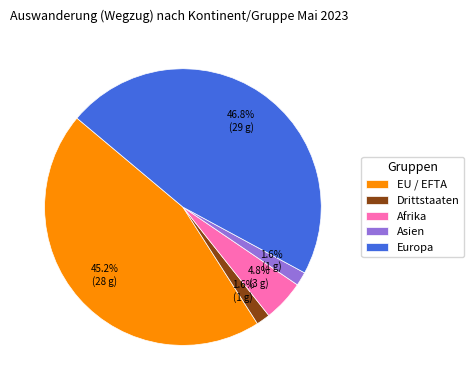

What percentage is the EU / EFTA slice, to the nearest percent?

45%